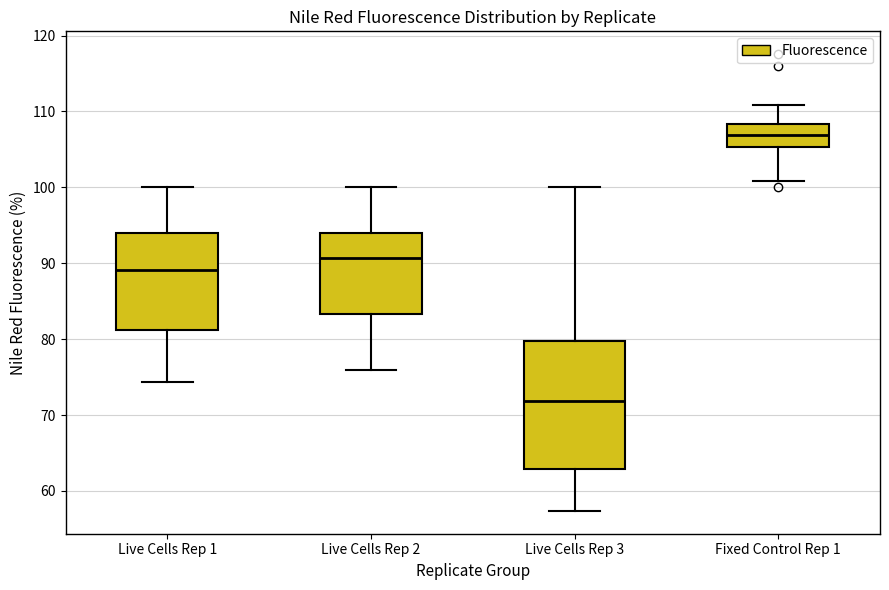

Where does the median line of the box for Live Cells Rep 3 sit on the y-axis? The values are not printed on the chart, so give them approximately, as read against the axis.

72